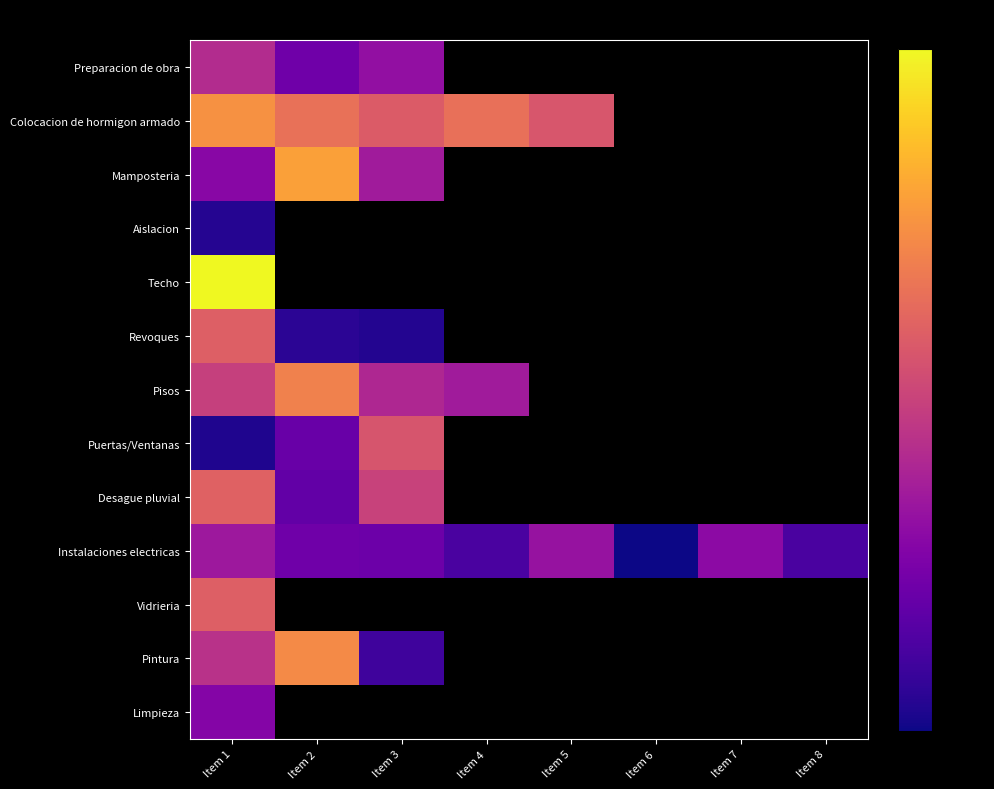

Reading left to right, extract all data points from this chart.

Preparacion de obra: Item 1=2000000	Item 2=750000	Item 3=1200000	Item 4=0	Item 5=0	Item 6=0	Item 7=0	Item 8=0
Colocacion de hormigon armado: Item 1=10603000	Item 2=6480000	Item 3=4554000	Item 4=6380000	Item 5=4140000	Item 6=0	Item 7=0	Item 8=0
Mamposteria: Item 1=1058000	Item 2=13202000	Item 3=1500000	Item 4=0	Item 5=0	Item 6=0	Item 7=0	Item 8=0
Aislacion: Item 1=322000	Item 2=0	Item 3=0	Item 4=0	Item 5=0	Item 6=0	Item 7=0	Item 8=0
Techo: Item 1=38690000	Item 2=0	Item 3=0	Item 4=0	Item 5=0	Item 6=0	Item 7=0	Item 8=0
Revoques: Item 1=4830000	Item 2=336000	Item 3=312000	Item 4=0	Item 5=0	Item 6=0	Item 7=0	Item 8=0
Pisos: Item 1=2856000	Item 2=8330000	Item 3=1848000	Item 4=1480500	Item 5=0	Item 6=0	Item 7=0	Item 8=0
Puertas/Ventanas: Item 1=300000	Item 2=700000	Item 3=4032000	Item 4=0	Item 5=0	Item 6=0	Item 7=0	Item 8=0
Desague pluvial: Item 1=5000000	Item 2=640000	Item 3=2976000	Item 4=0	Item 5=0	Item 6=0	Item 7=0	Item 8=0
Instalaciones electricas: Item 1=1400000	Item 2=750000	Item 3=720000	Item 4=480000	Item 5=1280000	Item 6=260000	Item 7=1120000	Item 8=480000
Vidrieria: Item 1=4800000	Item 2=0	Item 3=0	Item 4=0	Item 5=0	Item 6=0	Item 7=0	Item 8=0
Pintura: Item 1=2190000	Item 2=9660000	Item 3=422400	Item 4=0	Item 5=0	Item 6=0	Item 7=0	Item 8=0
Limpieza: Item 1=1000000	Item 2=0	Item 3=0	Item 4=0	Item 5=0	Item 6=0	Item 7=0	Item 8=0